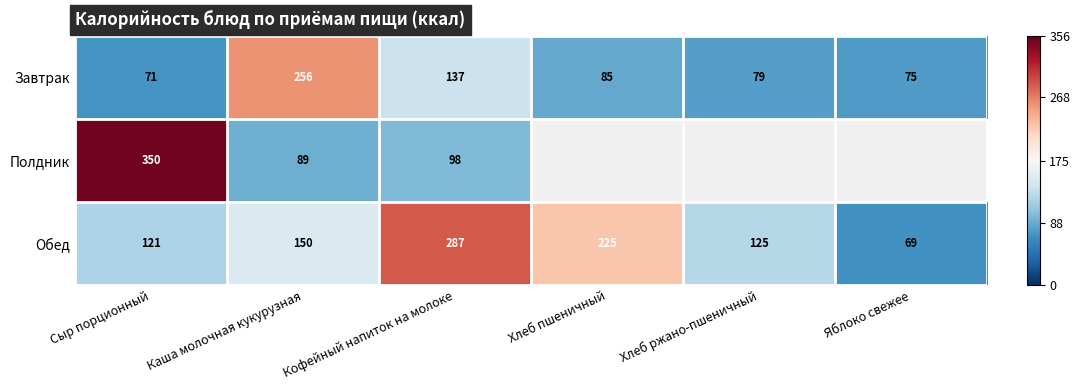

List the labels in order of Обед value, largest first.

Кофейный напиток на молоке, Хлеб пшеничный, Каша молочная кукурузная, Хлеб ржано-пшеничный, Сыр порционный, Яблоко свежее